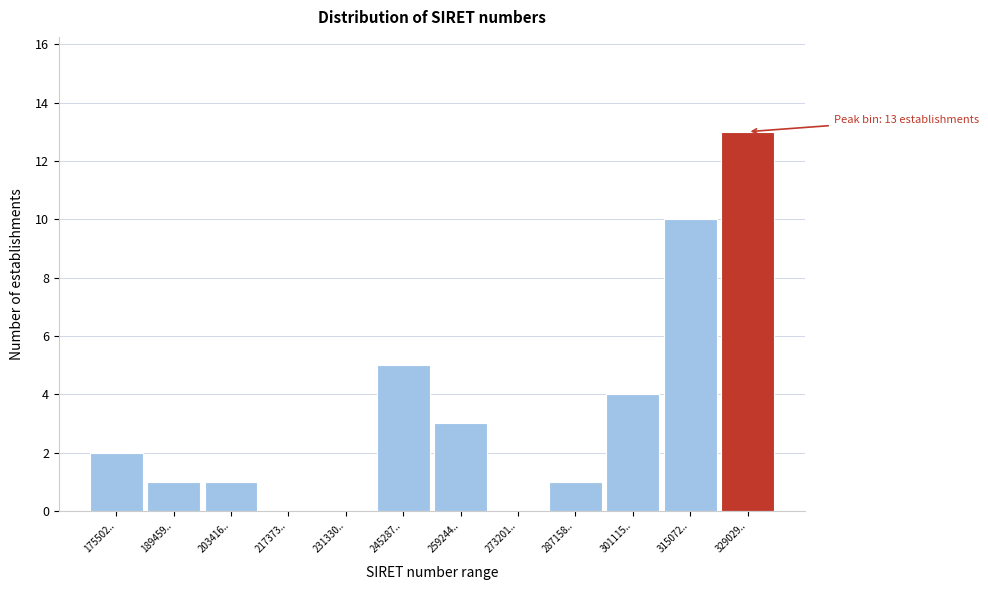

Reading left to right, transcribe all the data shown in this chart.

175502..=2	189459..=1	203416..=1	217373..=0	231330..=0	245287..=5	259244..=3	273201..=0	287158..=1	301115..=4	315072..=10	329029..=13